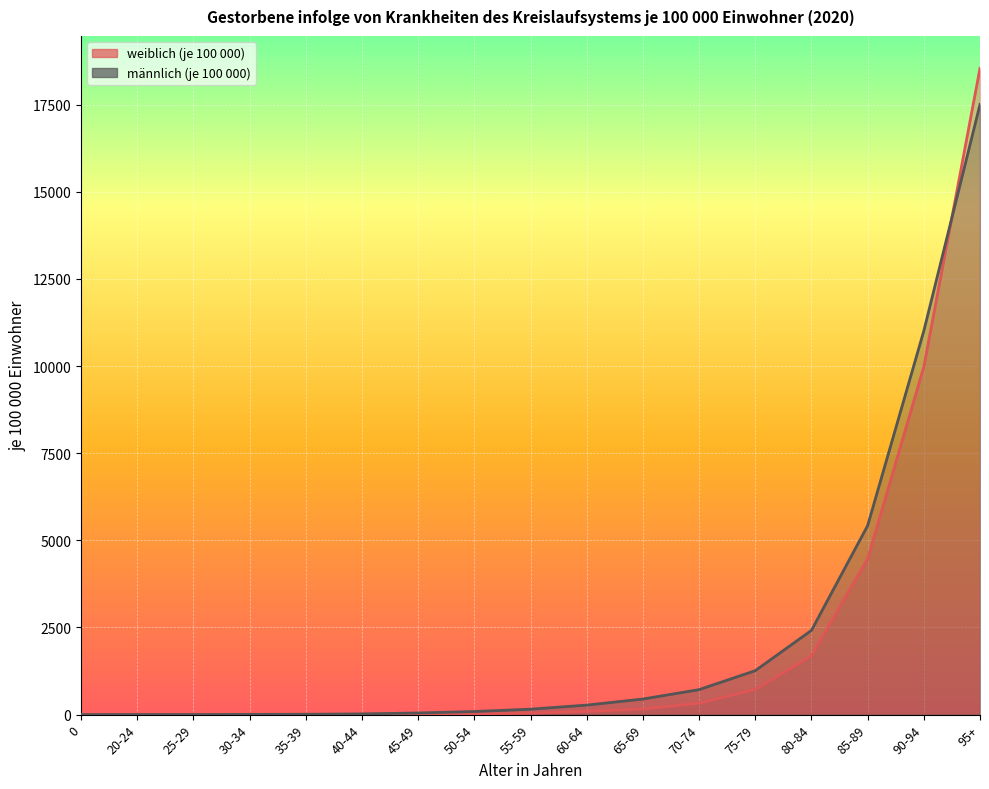

Rank the series by their maximum value, from highest to lowest.

weiblich (je 100 000), männlich (je 100 000)